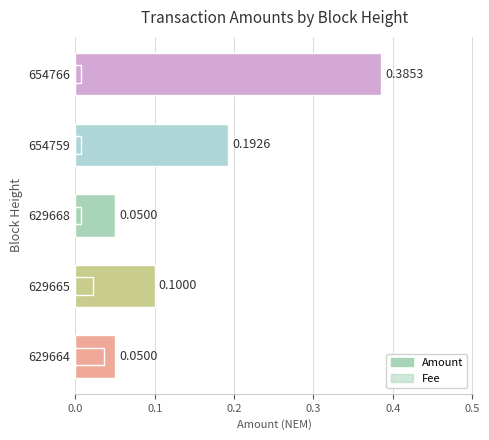

Between 0.0 and 0.3, which series saw the biggest shift?

Amount